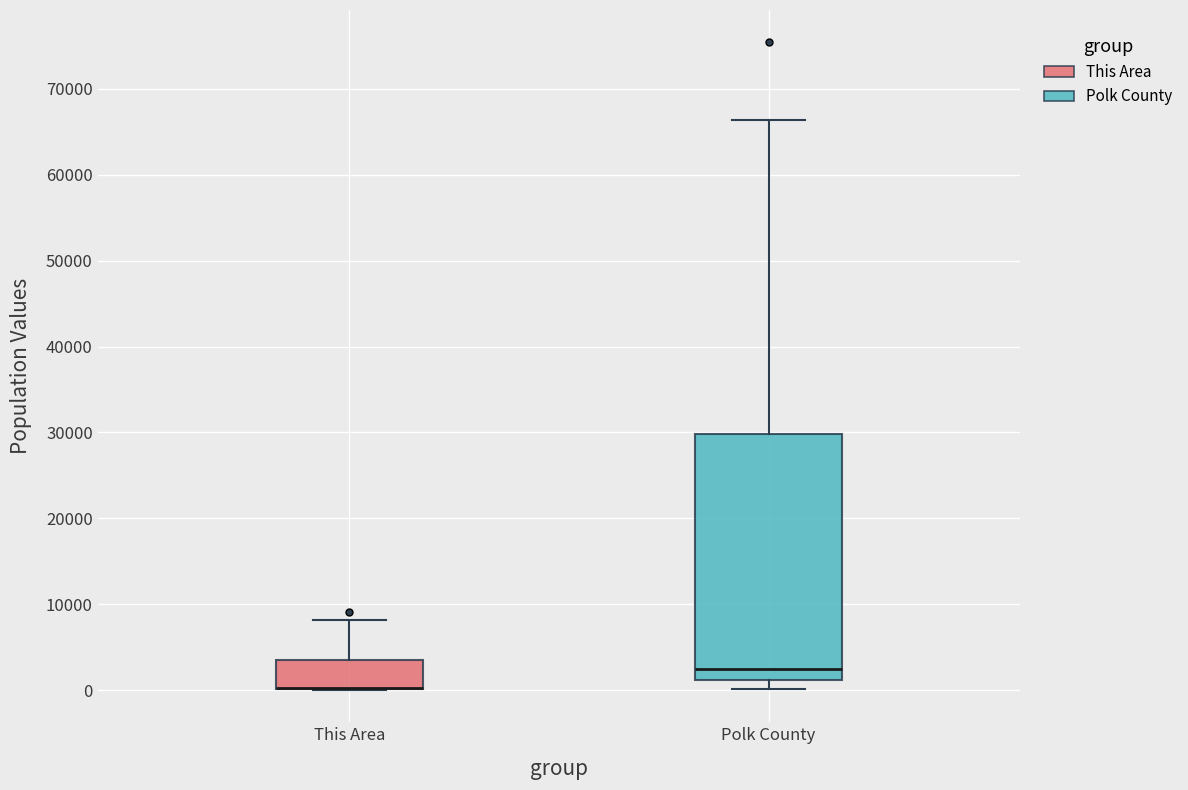

Reading left to right, transcribe this box plot: for each box, give where its median line is, the range the box spans, and where its two whiskers end, as read against the y-axis. The values are not printed on the chart, so give them approximately, as read against the axis.

This Area: median 0 (drawn on the box's lower edge), box 0 to 3000, whiskers 0 to 8000
Polk County: median 2000, box 1000 to 30000, whiskers 0 to 66000